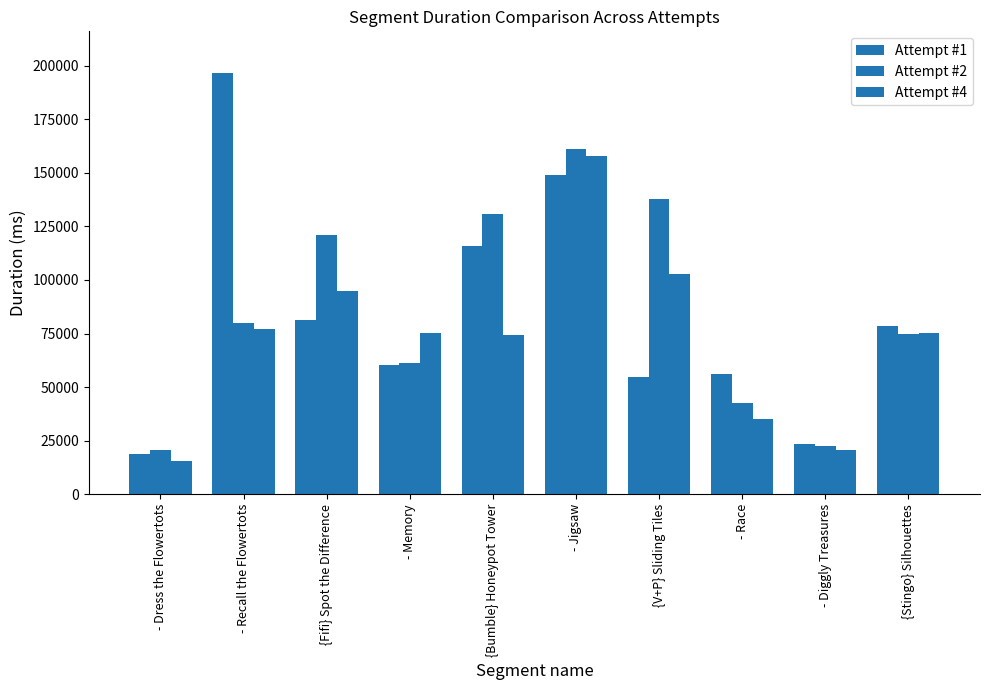

What position from the right is {Stingo} Silhouettes?

1